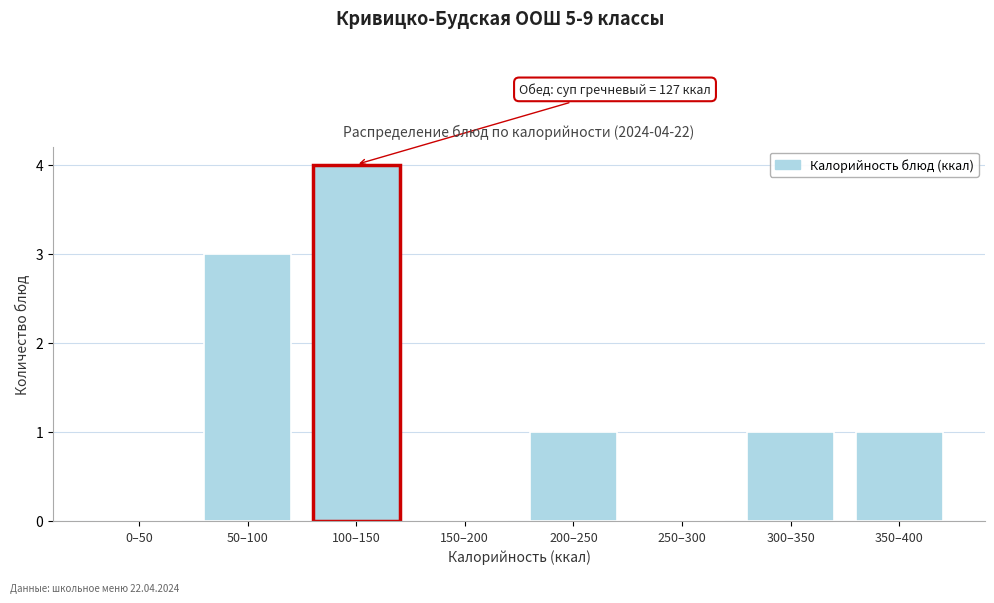

Reading right to left, list all the values displayed in this chart.

350–400=1	300–350=1	250–300=0	200–250=1	150–200=0	100–150=4	50–100=3	0–50=0